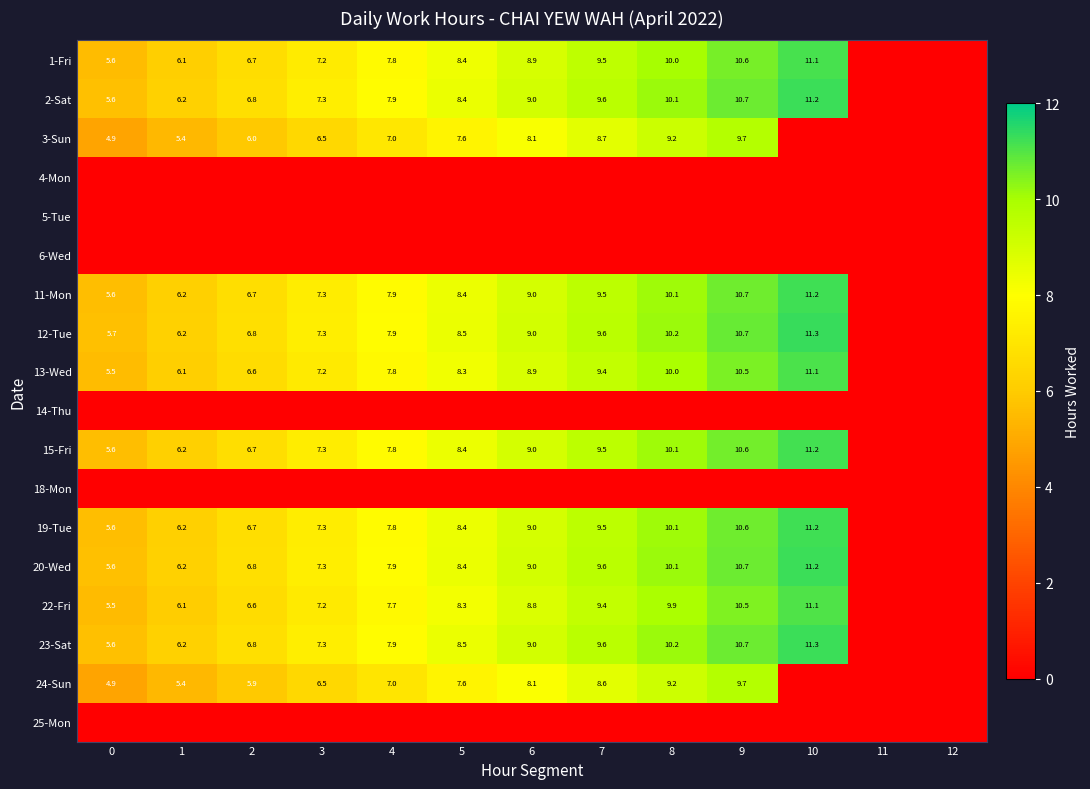

At which category is the sum across all series the highest?

9